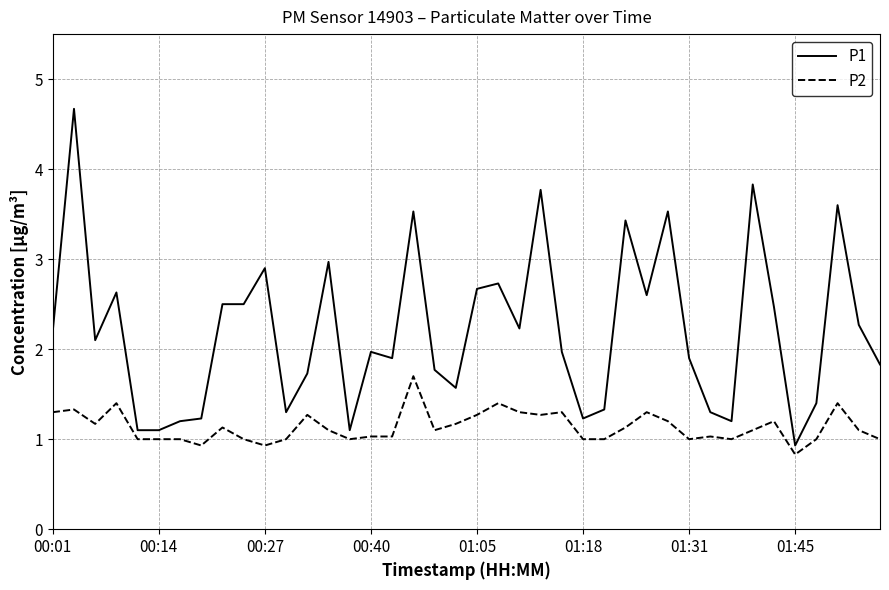

List the series in order of their peak value, lowest first.

P2, P1